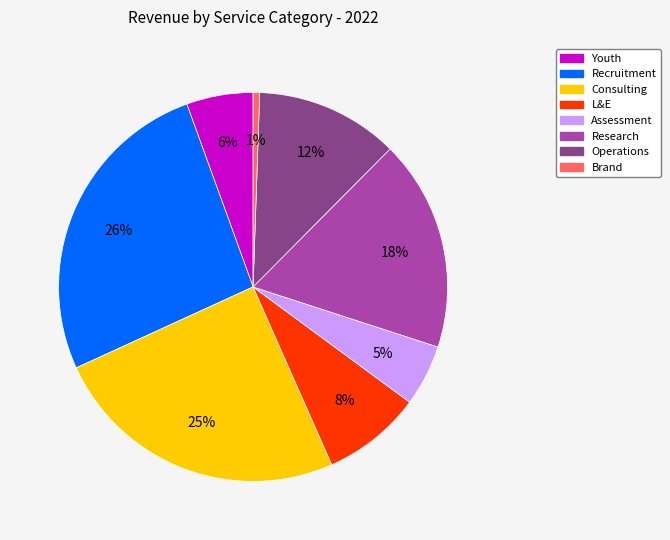

Is there any slice that represents more than half of the pie?

No